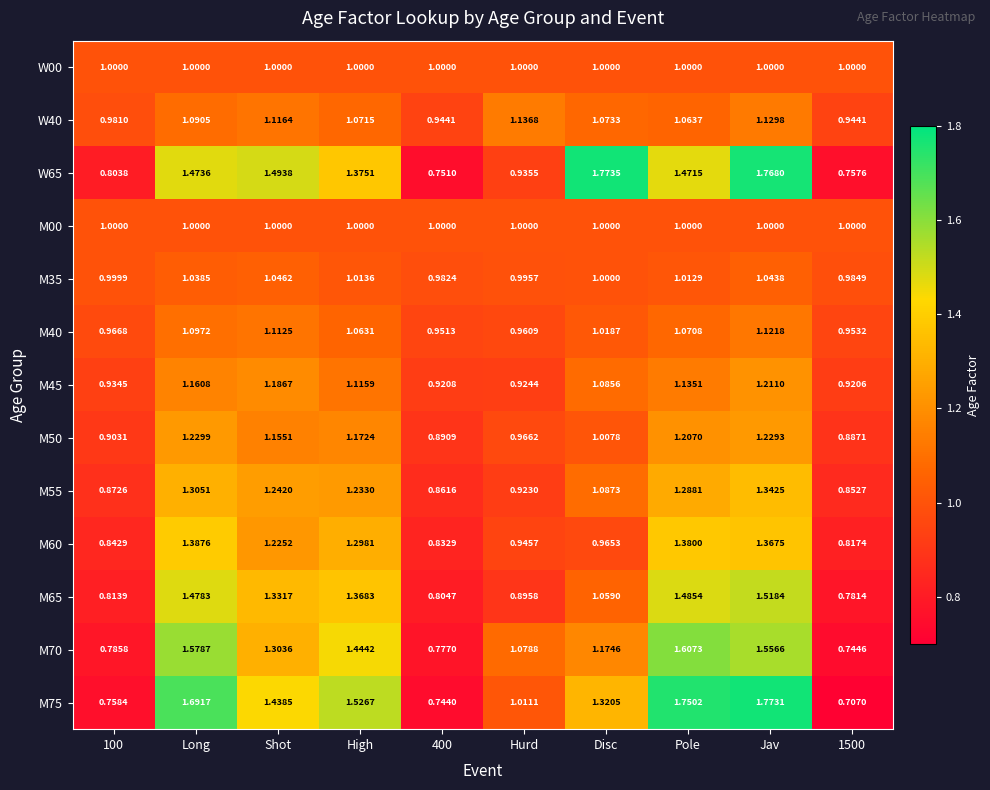

At which label does M45 reach its peak?

Jav